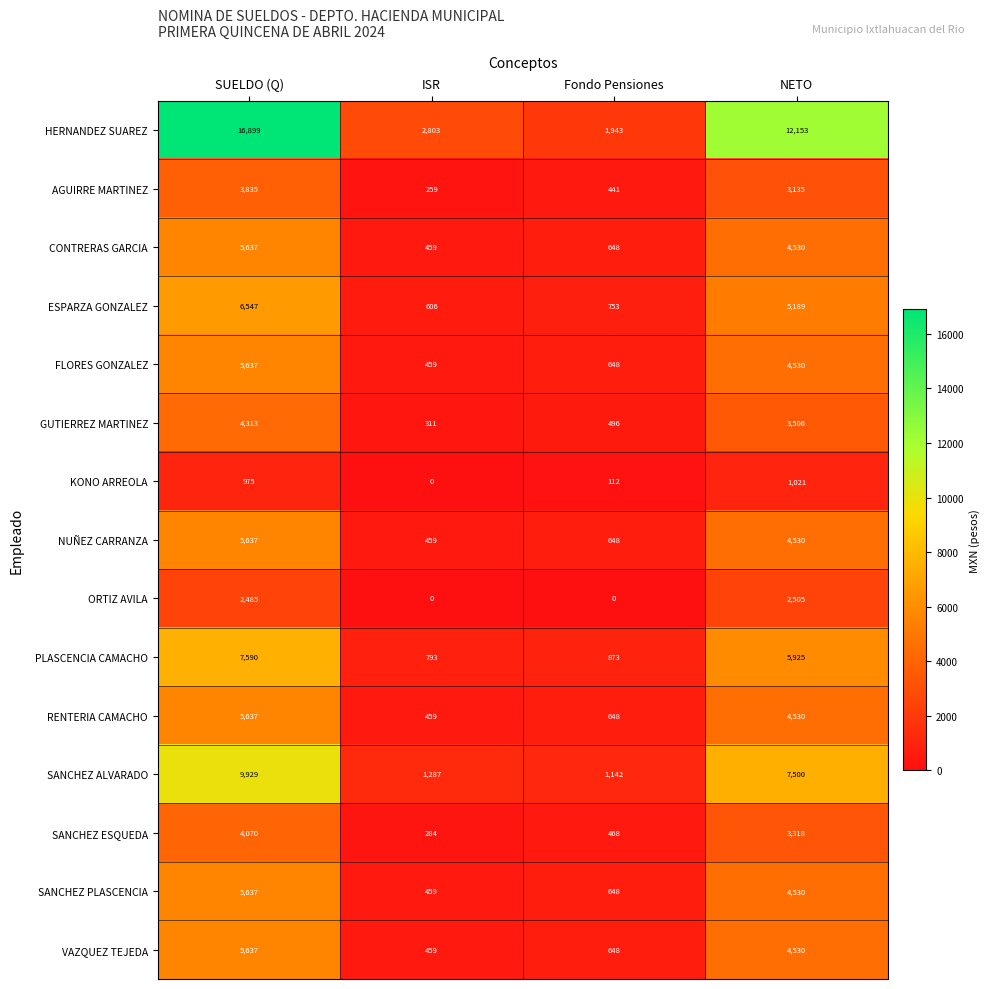

What is the sum of the GUTIERREZ MARTINEZ values at SUELDO (Q) and ISR?

4624